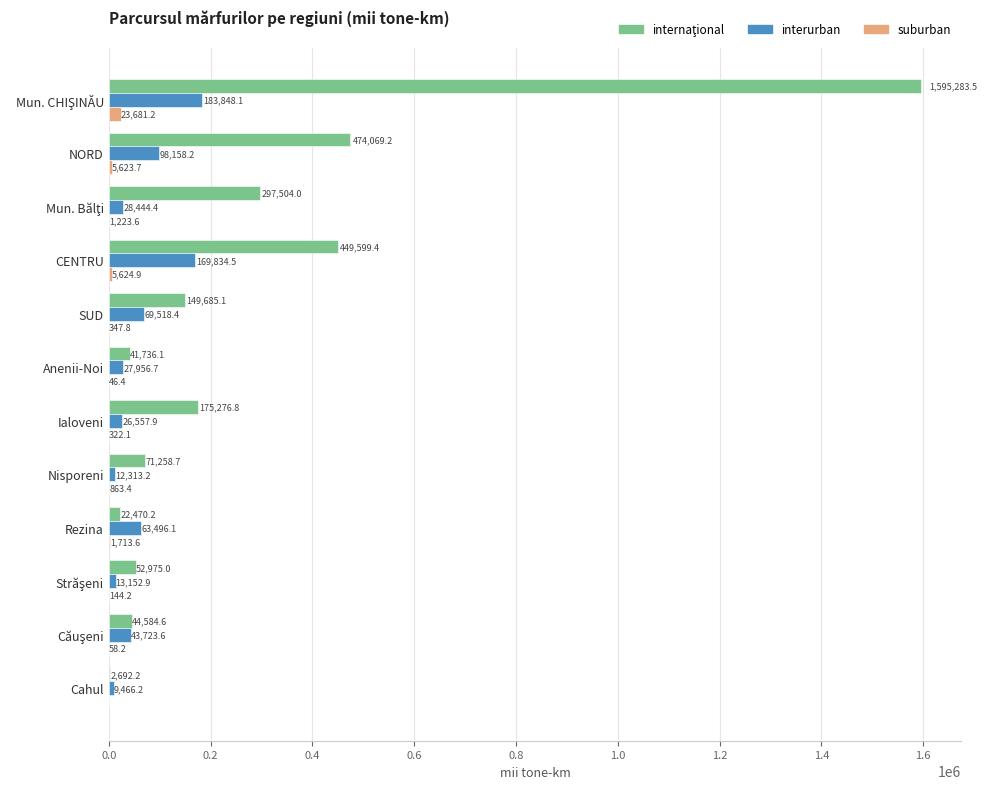

What is the maximum value shown in the chart?

1595283.5